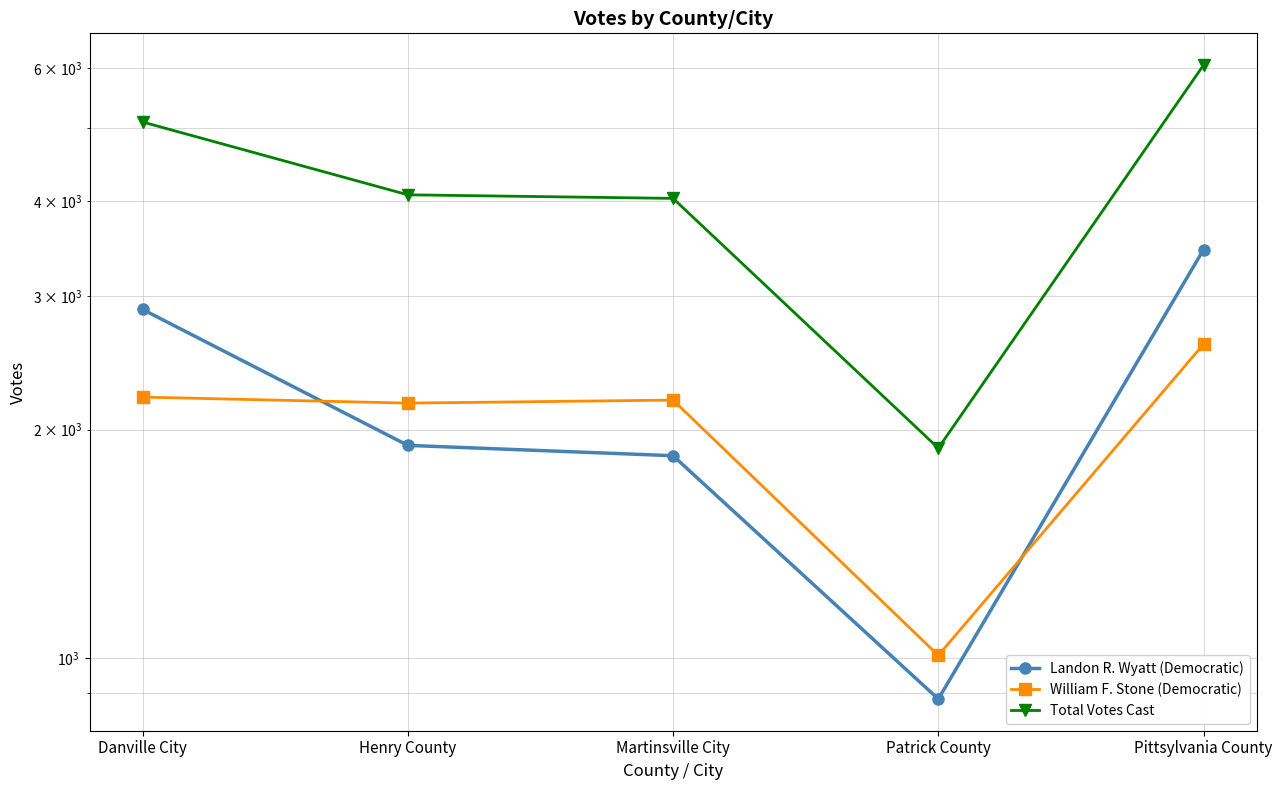

At which category does William F. Stone (Democratic) reach its first local valley?

Henry County